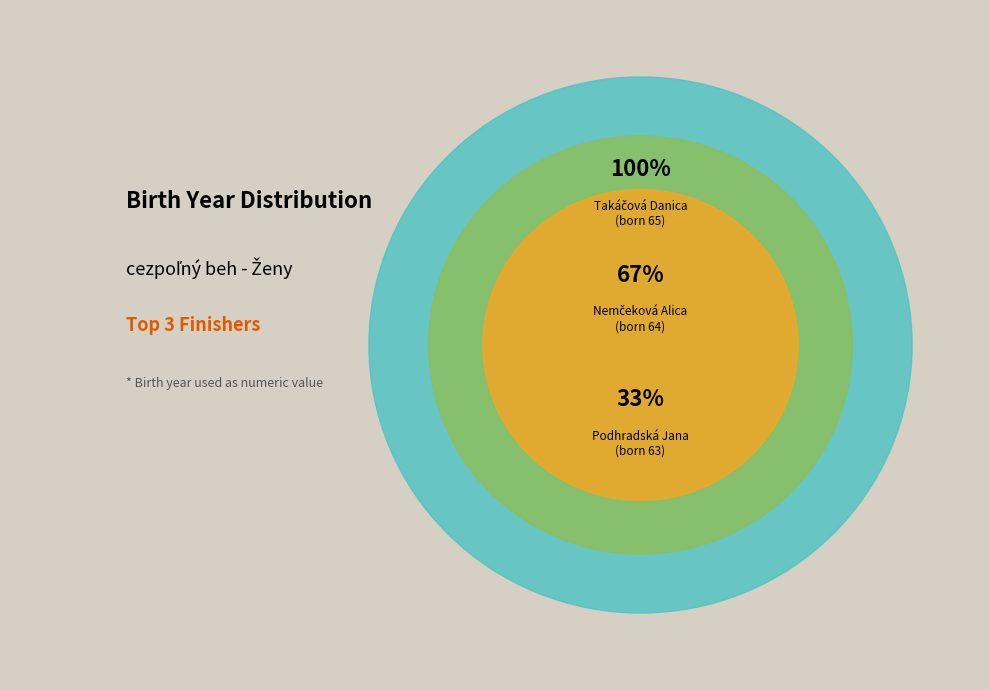

Is Nemčeková Alica the majority of the pie?

No